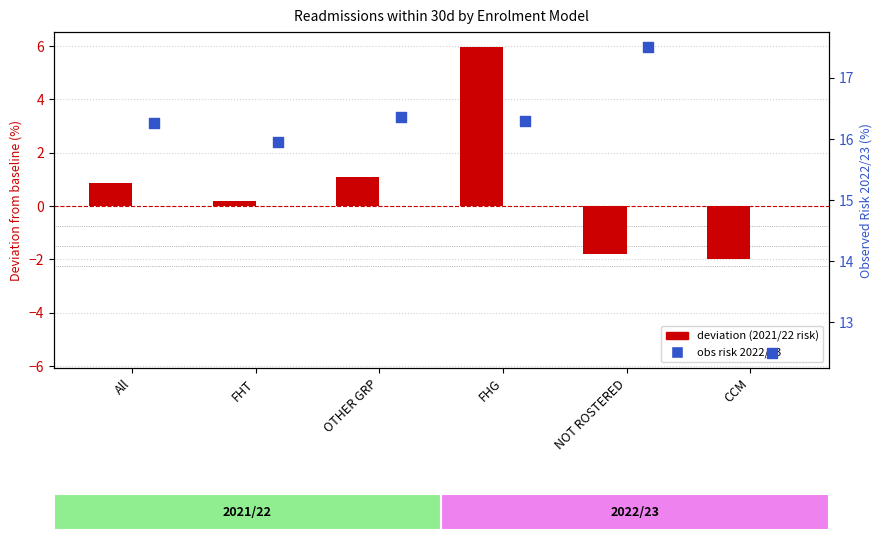

Which series has the largest total across all categories?

Obs risk 2022/23